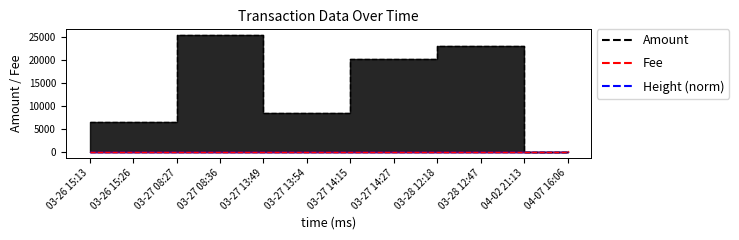

What is the total value across all series at 03-27 08:27?

25348.7